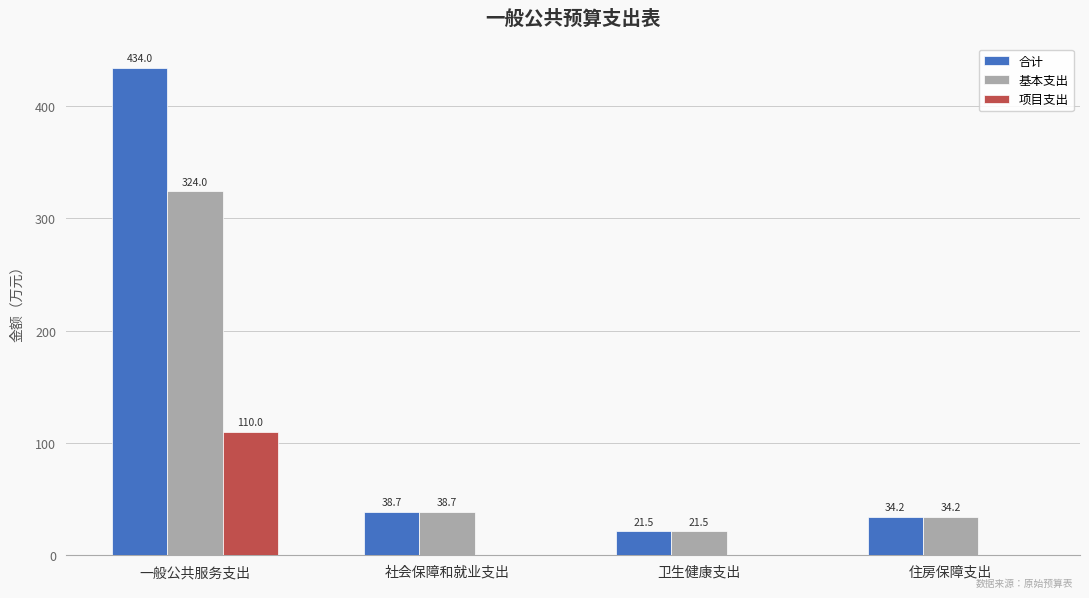

What value does the 合计 series have at 住房保障支出?

34.2